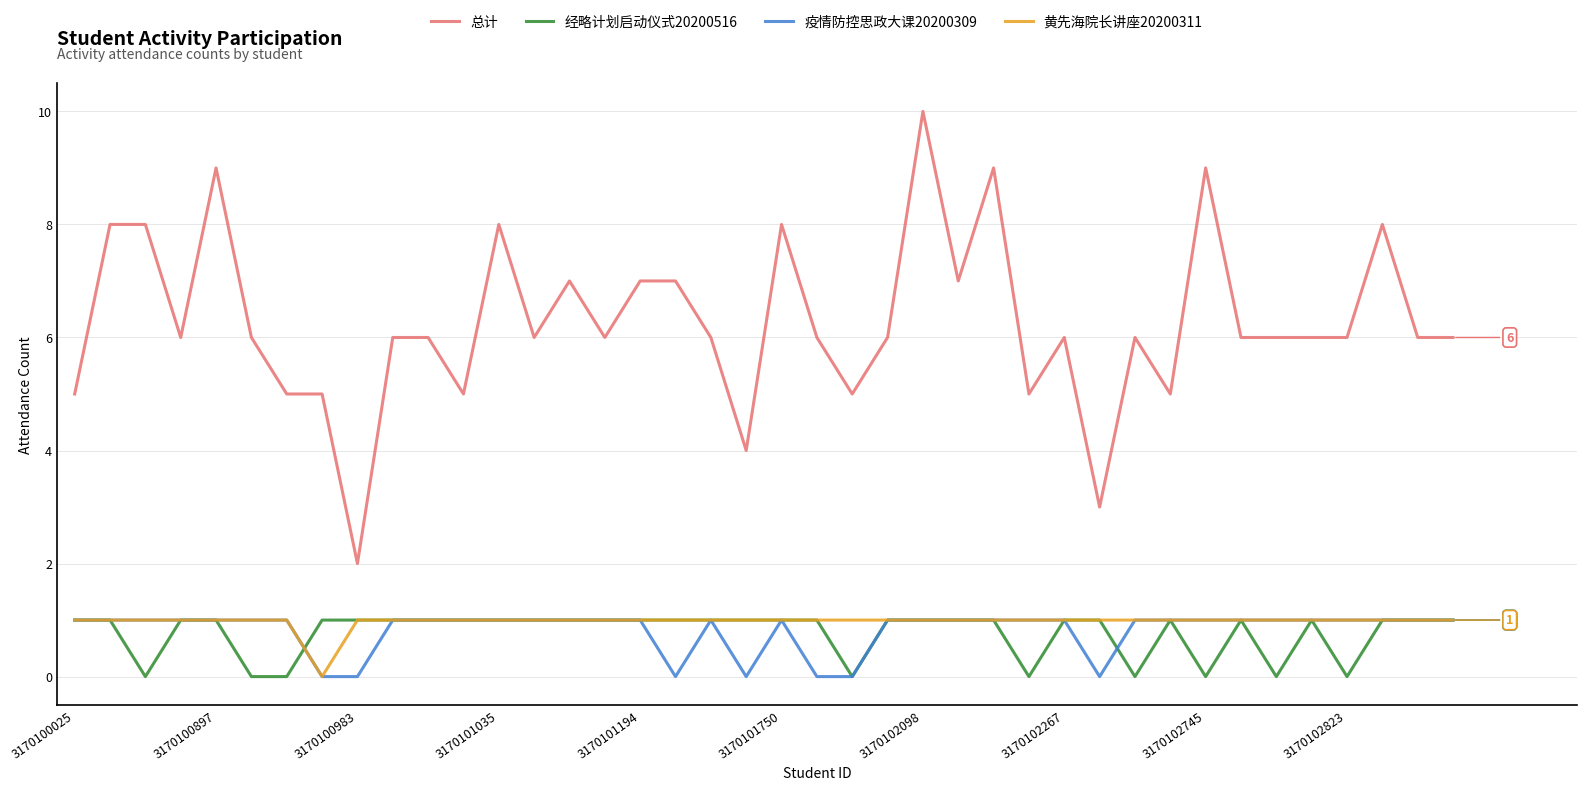

What is the difference between the maximum and minimum values in the 黄先海院长讲座20200311 series?

1